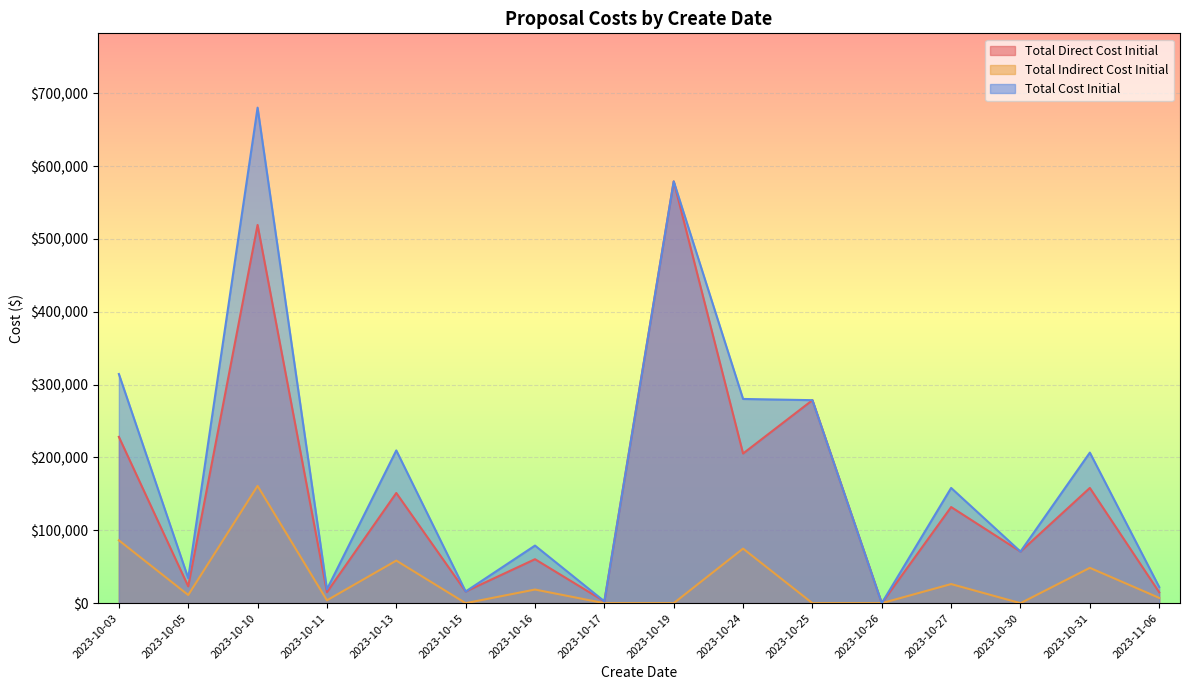

How many series are shown in this chart?

3